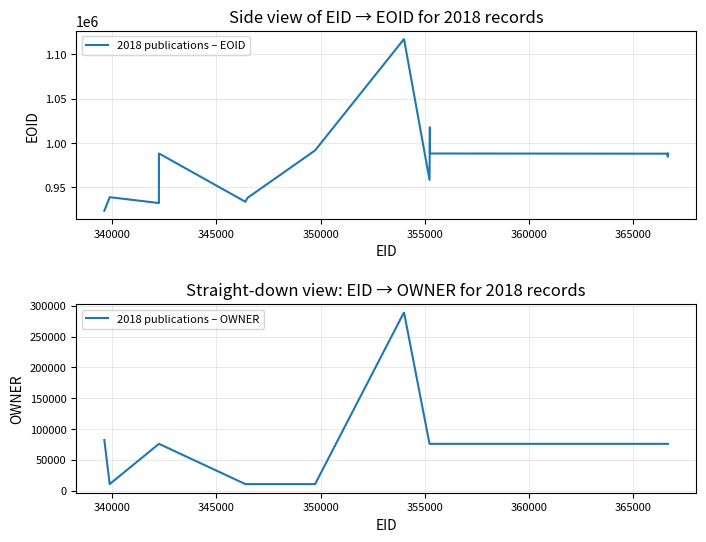

At 355000, list the series in order from largest to smallest.

2018 publications – EOID, 2018 publications – OWNER